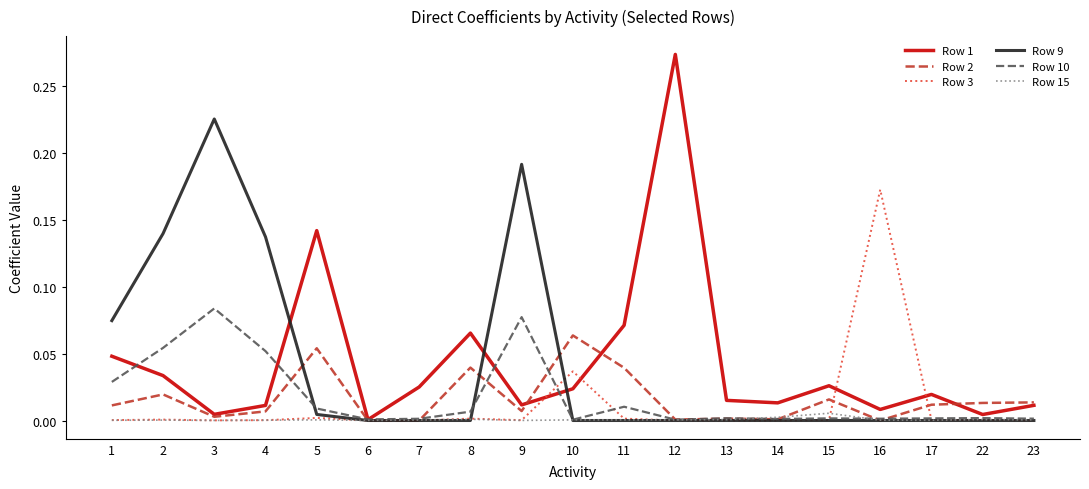

Rank the series by their maximum value, from highest to lowest.

Row 1, Row 9, Row 3, Row 10, Row 2, Row 15